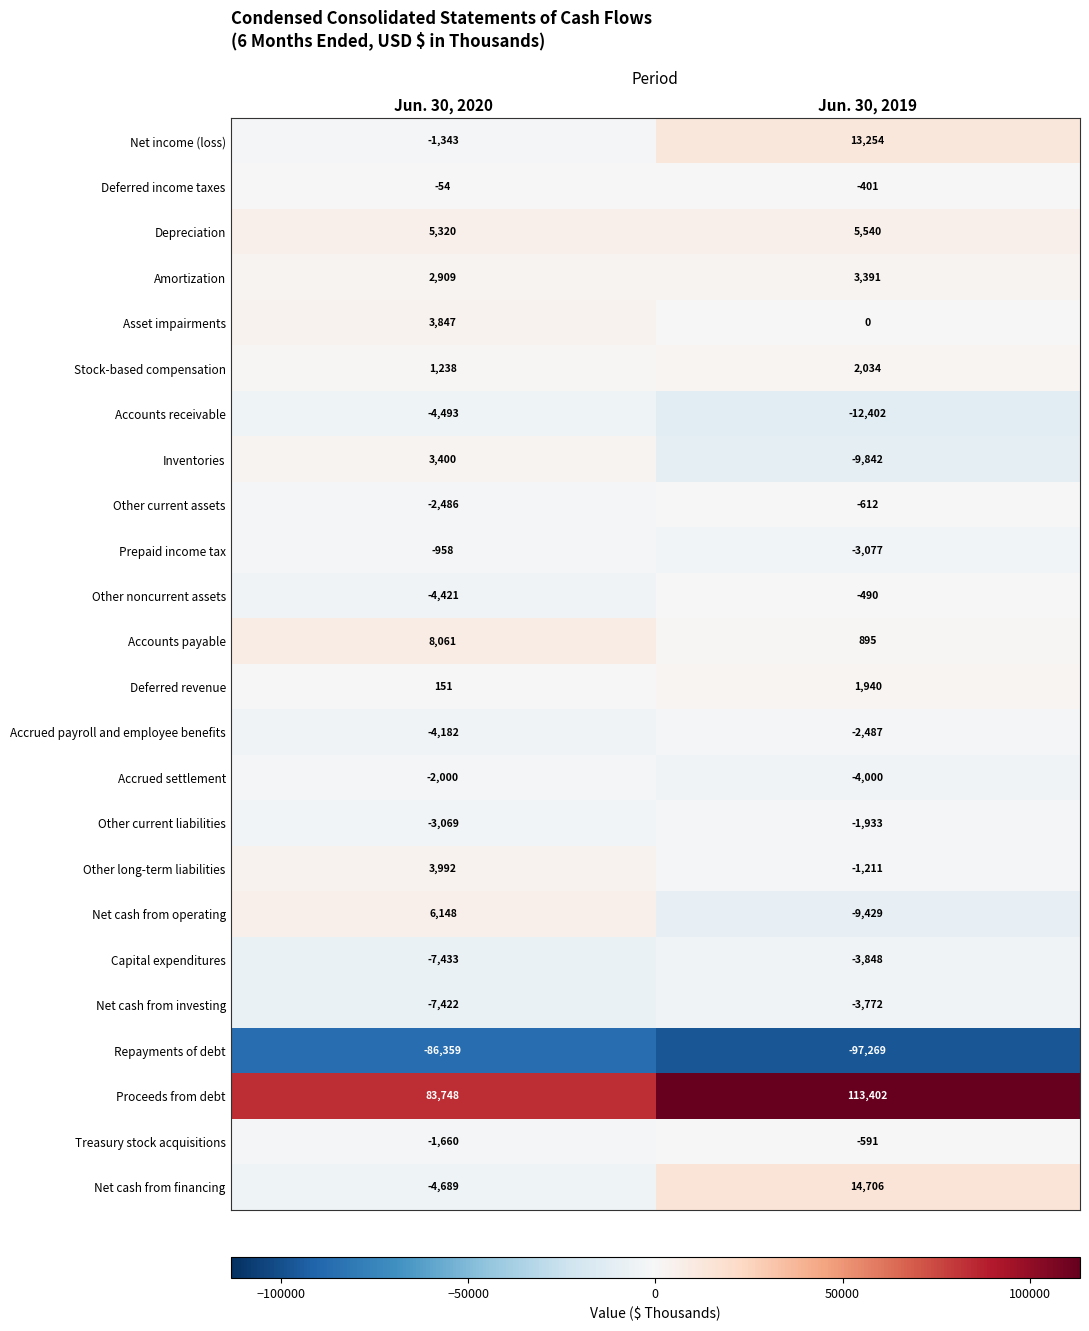

What is the smallest value displayed?

-97269